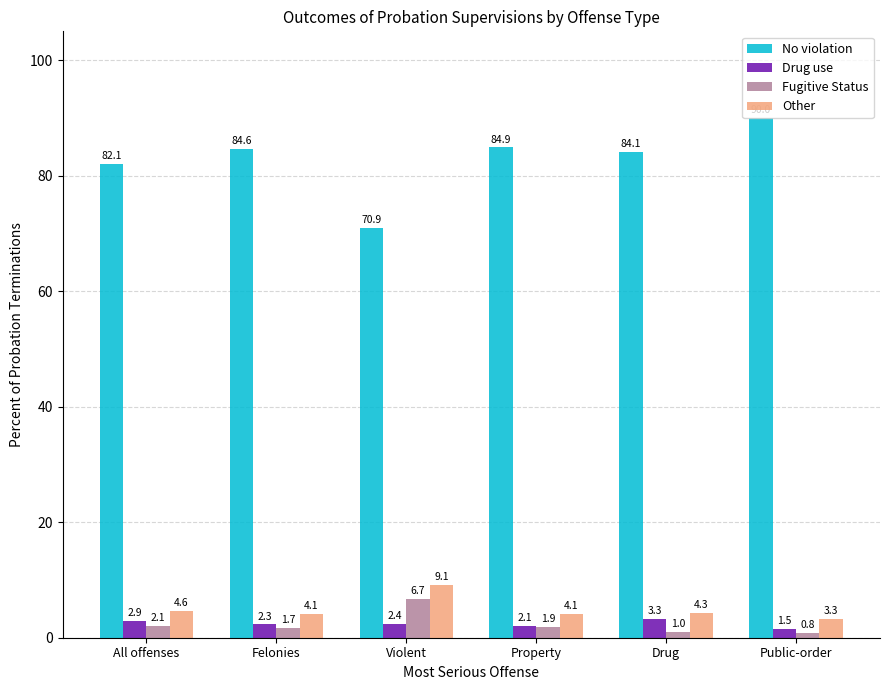

Does the chart contain stacked bars?

No